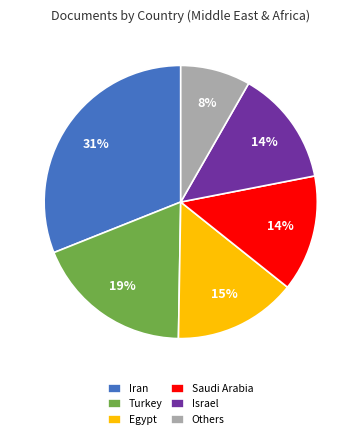

To the nearest percent, what is the difference between the largest and smallest slice percentages?

23%